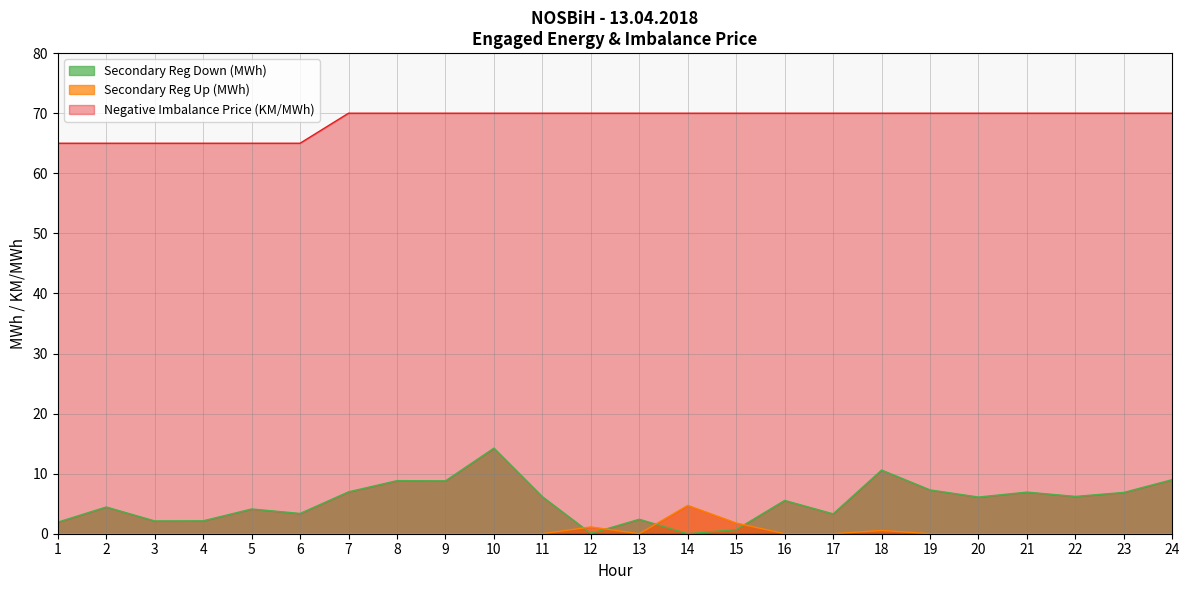

Which label corresponds to the largest value in the chart?

7